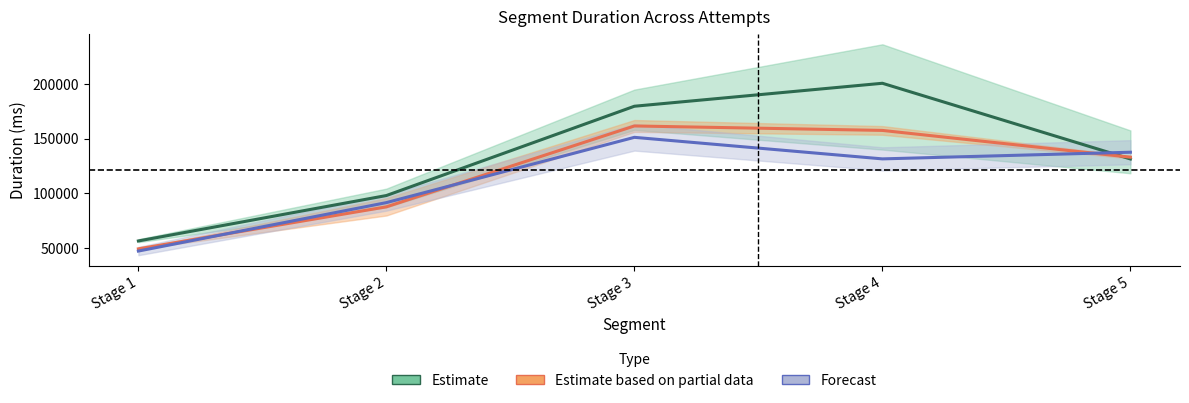

The value of Forecast at Stage 1 is 47418.0. True or false?

True